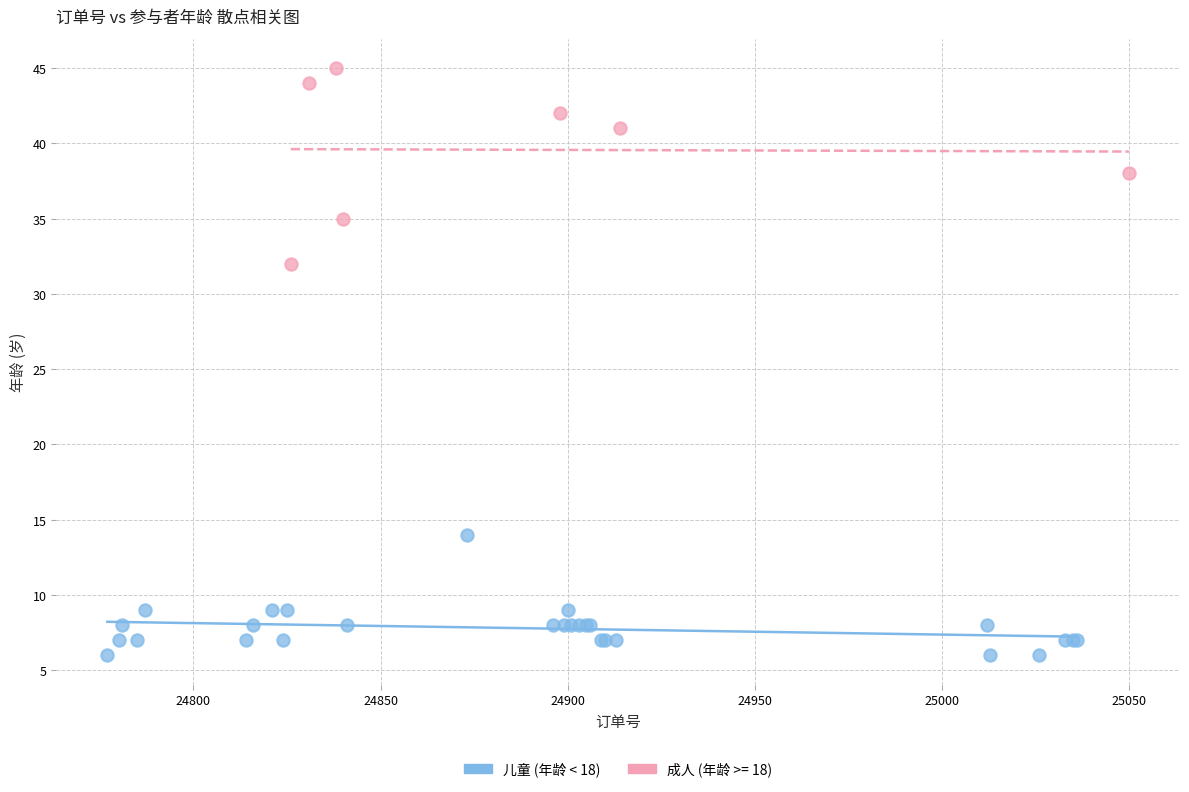

Which series reaches the minimum Y coordinate?

儿童 (年龄 < 18)